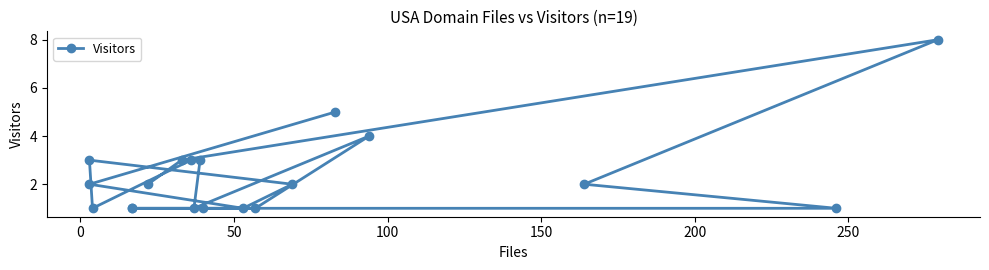

How many interior local valleys (lower than both neighbors) does the data have?

3